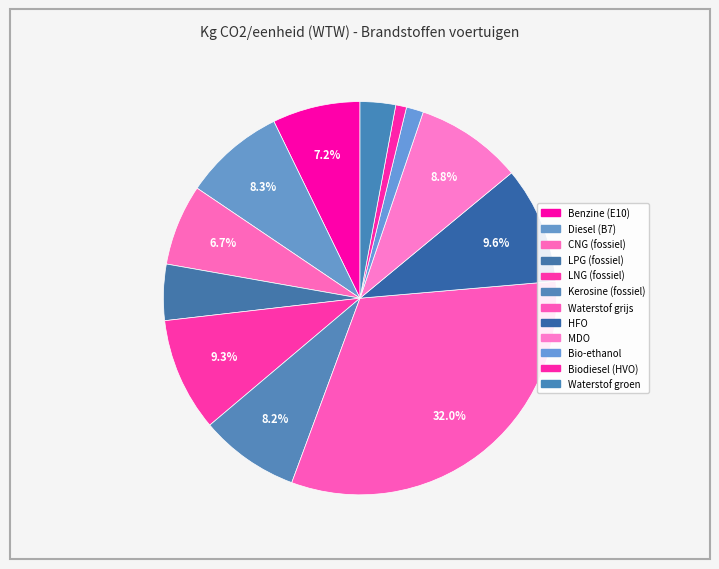

Which category has the biggest portion of the pie?

Waterstof grijs